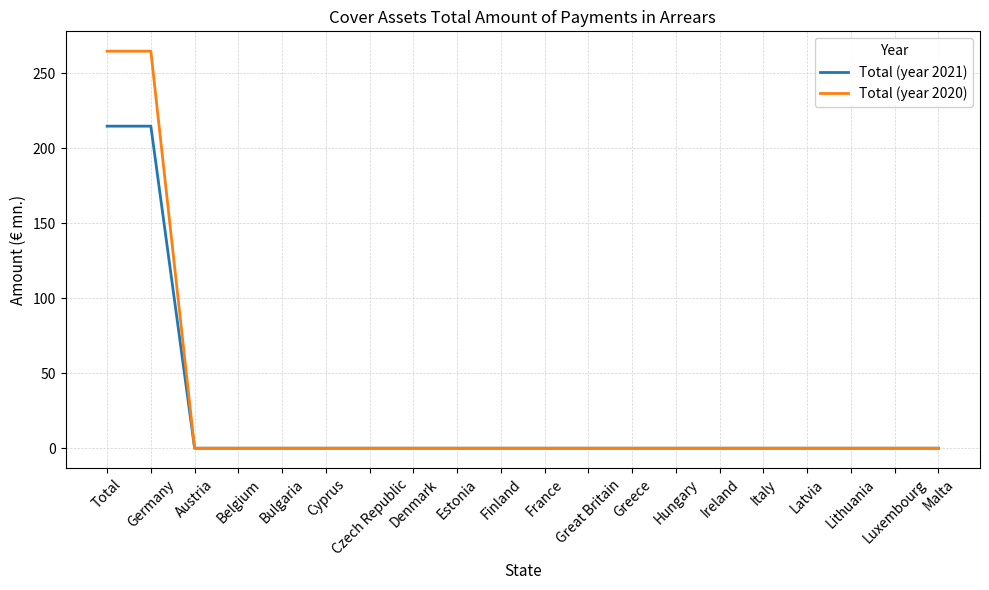

Which series has the widest spread of values?

Total (year 2020)